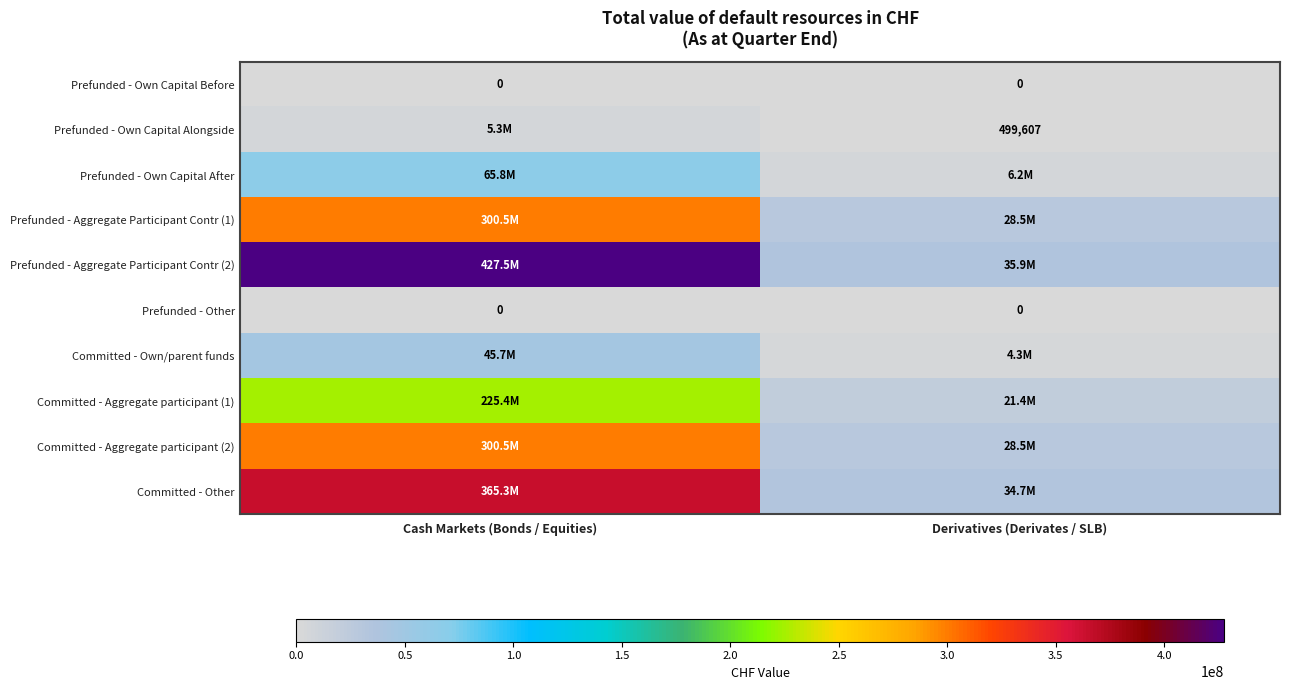

Count the number of data series in this chart.

10